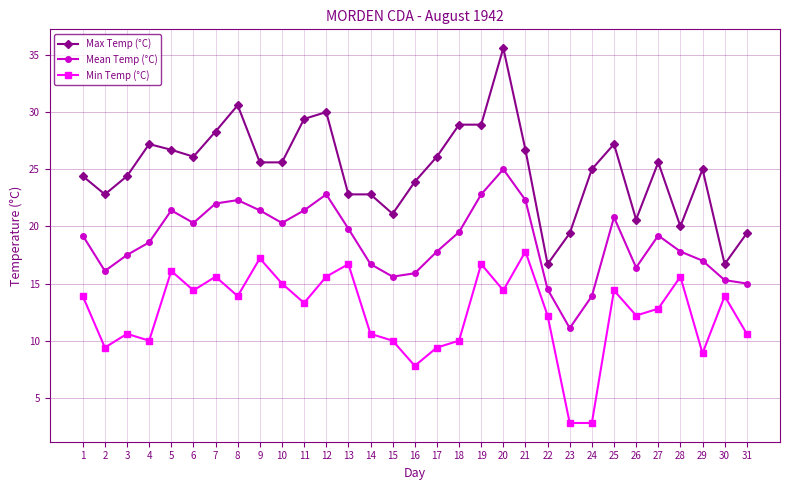

What is the total value across all series at 10?

60.9